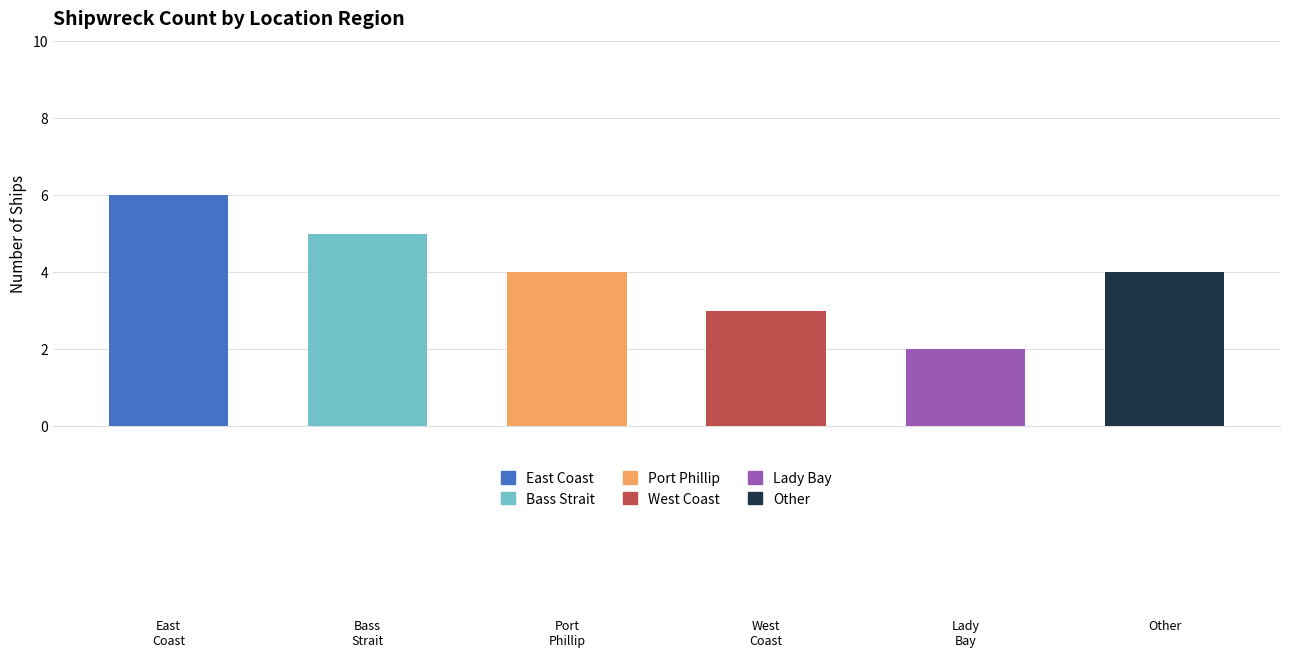

True or false: the data shows 3 at Lady Bay.

False